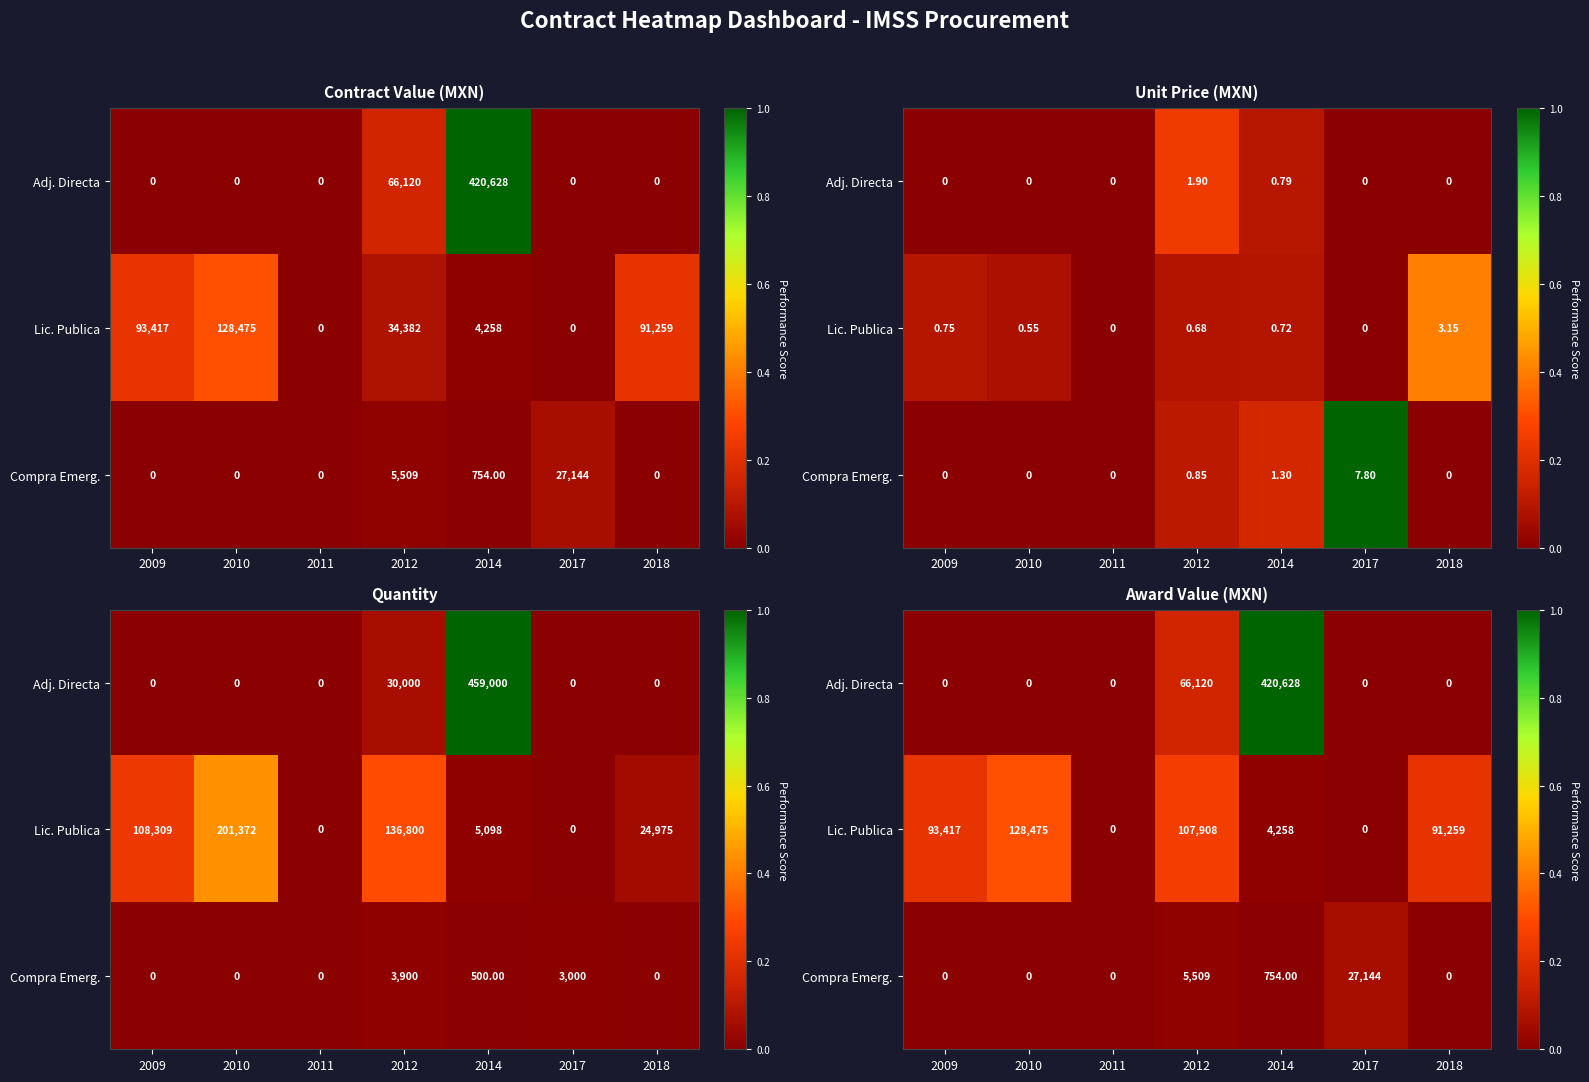

At which category is the sum across all series the highest?

2014